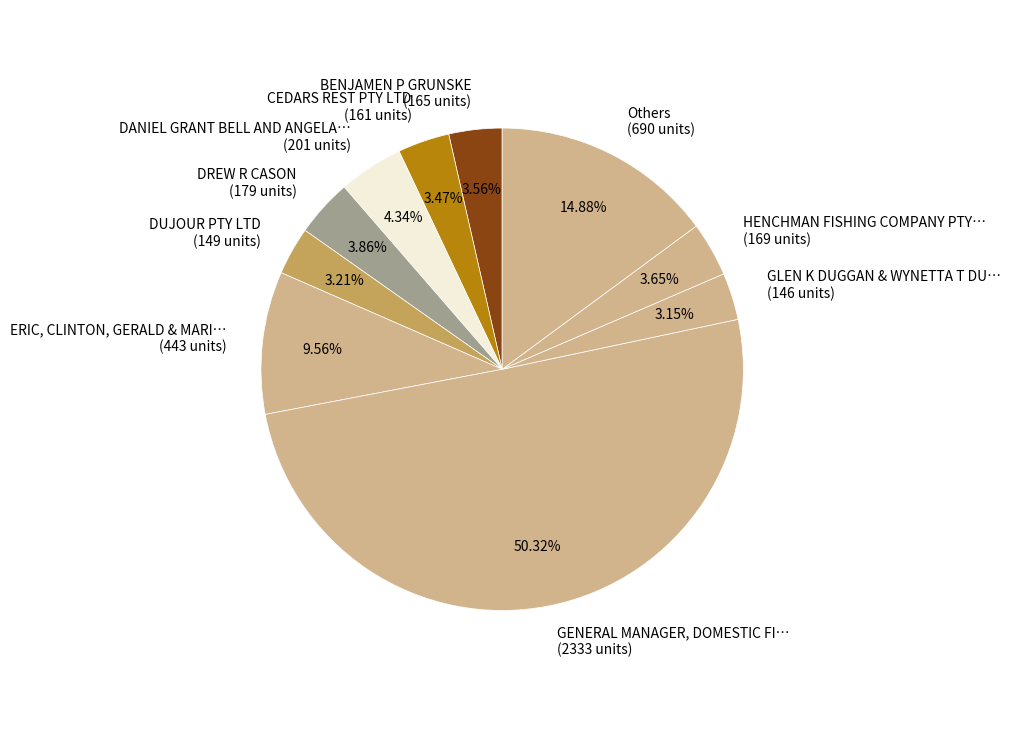

Do ERIC, CLINTON, GERALD & MARI… (443 units) and HENCHMAN FISHING COMPANY PTY… (169 units) together represent more than half of the pie?

No